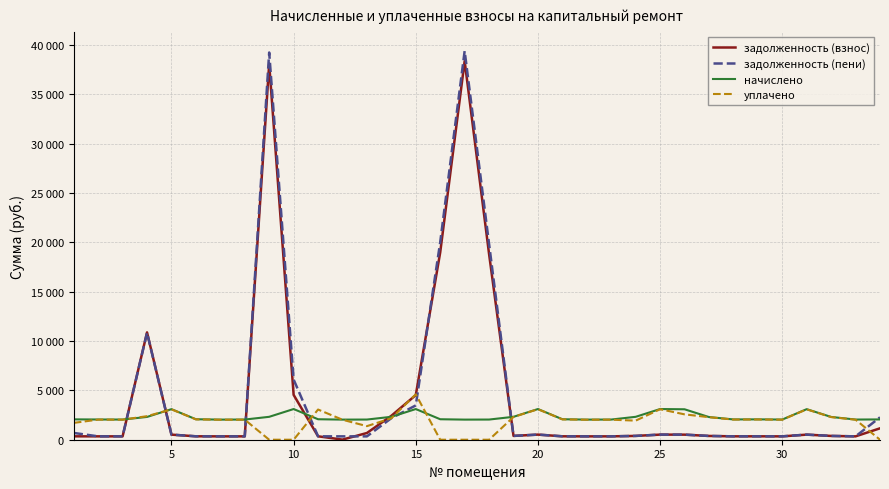

Reading left to right, transcribe all the data shown in this chart.

задолженность (взнос): 343.7	341.7	340.6	10874.8	516.1	345.8	339.6	340.6	38071.5	4545.0	345.8	12.9	681.3	2424.8	4522.5	18984.2	38361.0	18804.7	386.8	518.1	345.8	339.6	340.6	386.8	518.1	514.0	382.7	342.7	343.7	340.6	516.1	384.8	340.6	1155.7
задолженность (пени): 687.4	341.7	340.6	10844.1	516.1	345.8	339.6	340.6	39231.9	6099.4	345.8	339.6	340.6	2185.2	3476.9	20021.5	39379.9	19826.6	386.8	518.1	345.8	339.6	340.6	386.8	518.1	514.0	382.7	342.7	343.7	340.6	516.1	384.8	340.6	2268.7
начислено: 2062.3	2050.0	2043.8	2308.5	3096.5	2074.6	2037.7	2043.8	2320.8	3108.8	2074.6	2037.7	2043.8	2320.8	3108.8	2074.6	2037.7	2043.8	2320.8	3108.8	2074.6	2037.7	2043.8	2320.8	3108.8	3084.2	2296.2	2056.1	2062.3	2043.8	3096.5	2308.5	2043.8	2056.1
уплачено: 1705.5	2037.0	2030.8	2385.0	3076.9	2061.4	2024.8	2030.8	0.0	0.0	3059.3	2024.8	1375.5	2175.0	4600.0	0.0	0.0	0.0	2306.1	3089.1	2061.4	2024.8	2030.8	1934.0	3089.1	2570.2	2281.7	2043.1	2049.2	2030.8	3076.9	2293.9	2030.8	0.0